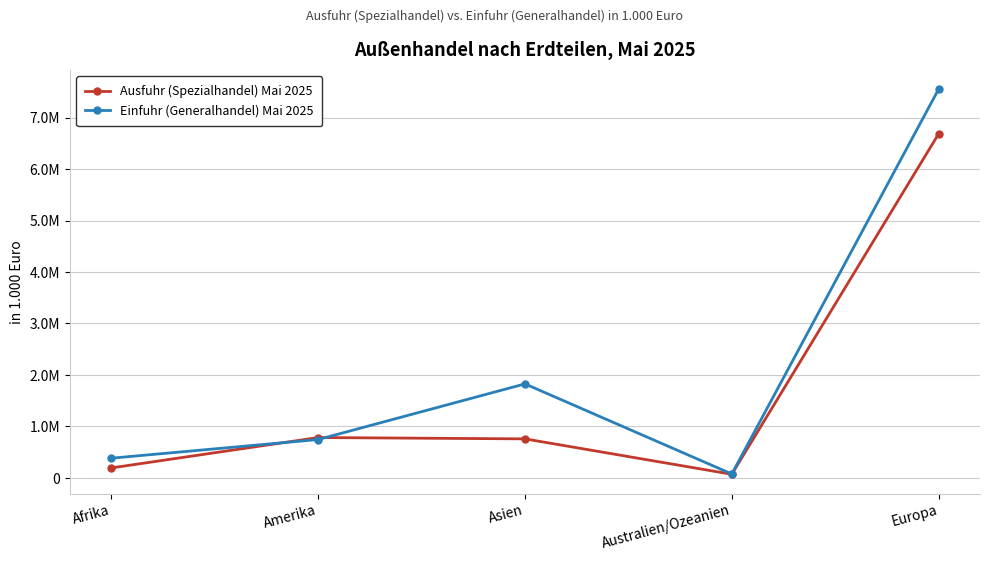

Is this an area chart (filled region under the line)?

No